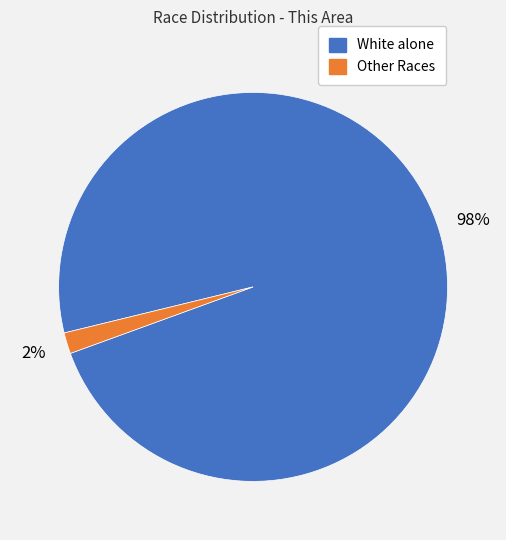

To the nearest percent, what is the average slice percentage?

50%